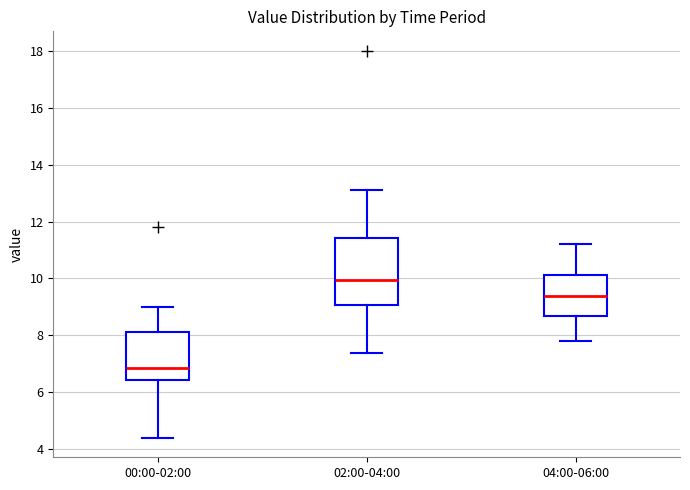

Comparing the boxes themselves (not the whiskers), which one is the tallest?

02:00-04:00